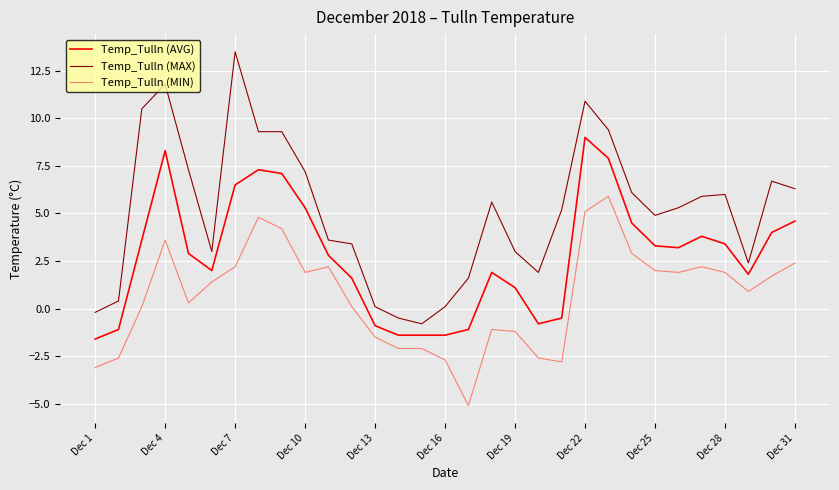

Count the number of categories in the chart.

31